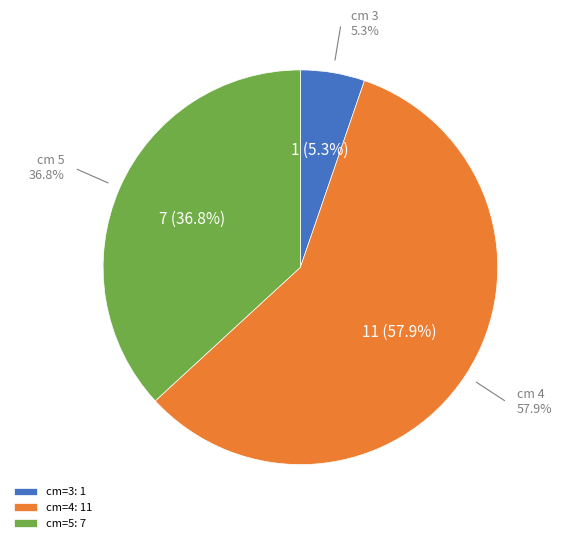

To the nearest percent, what is the difference between the largest and smallest slice percentages?

53%